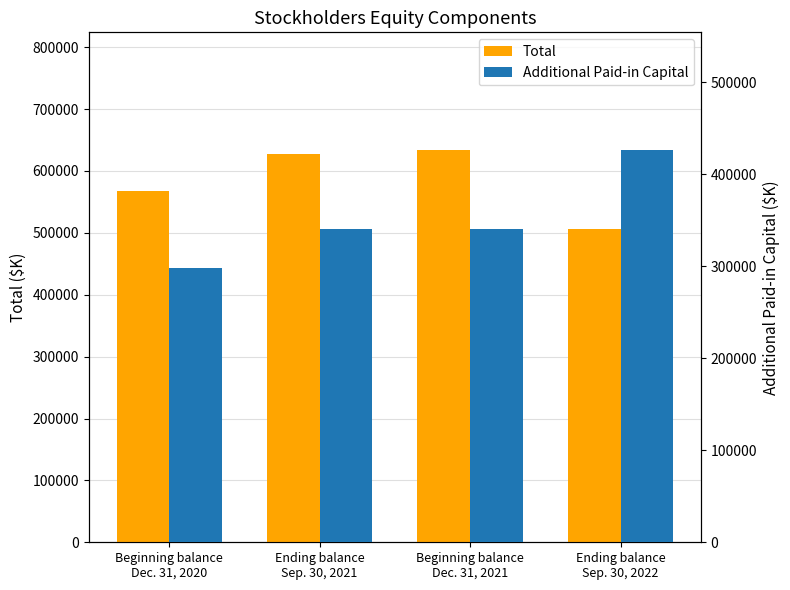

What is the difference between the maximum and minimum values in the Total series?

127659